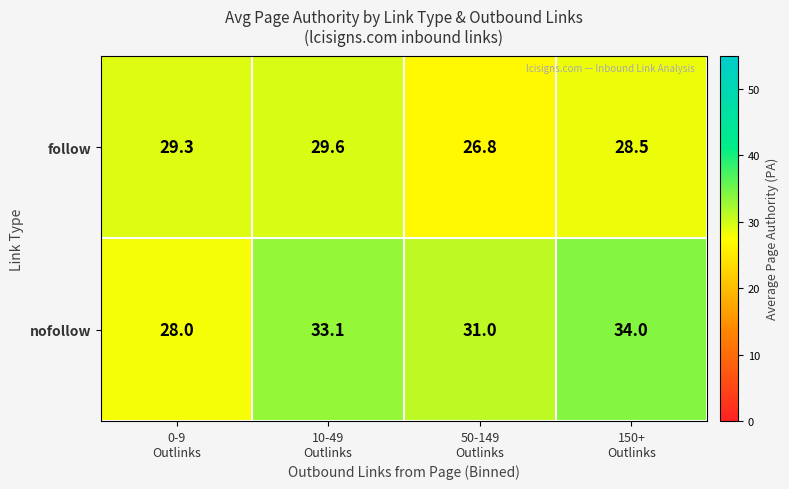

At how many categories does at least one series exceed 28?

4